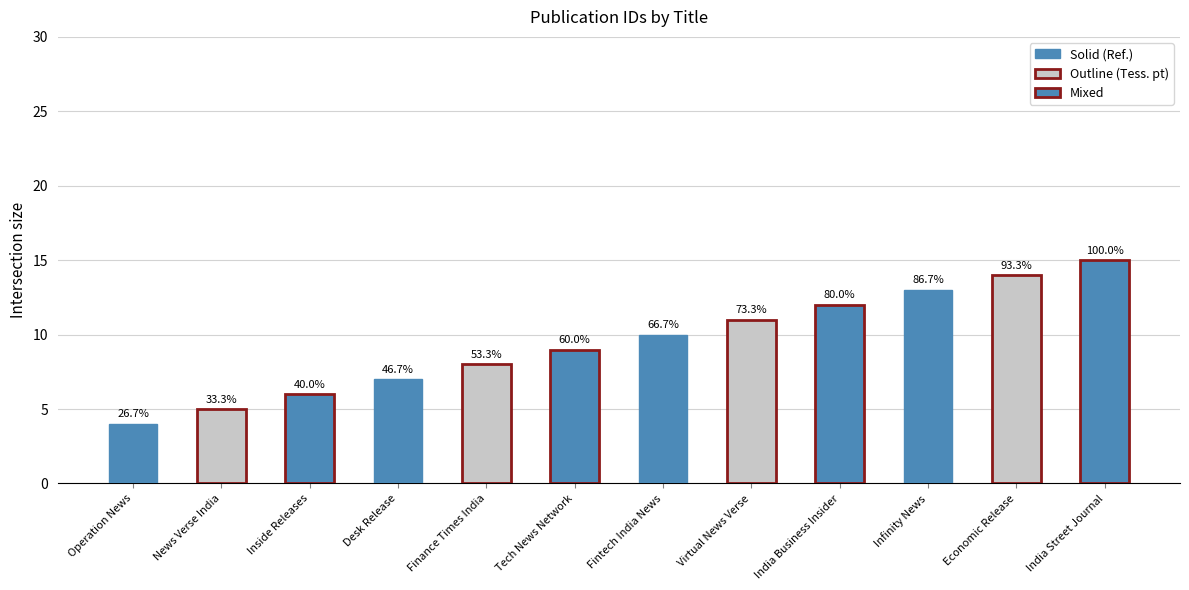

How many bars are there in total?

12